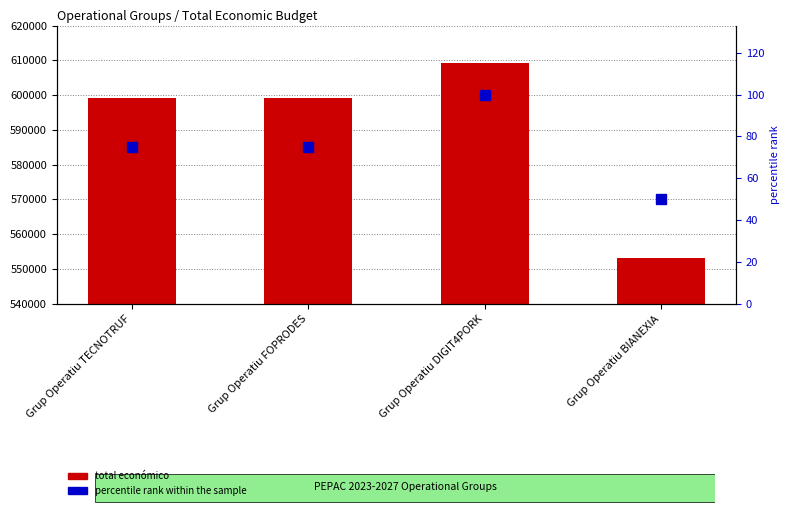

Does the chart contain any negative values?

No